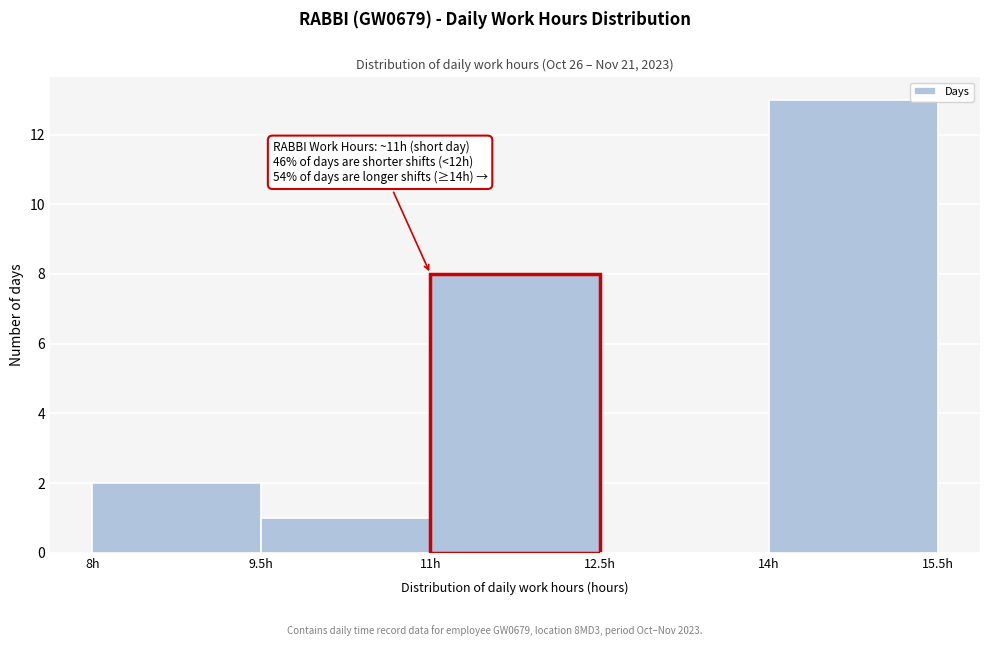

Which range on the x-axis has the tallest bar?

14.0 to 15.5